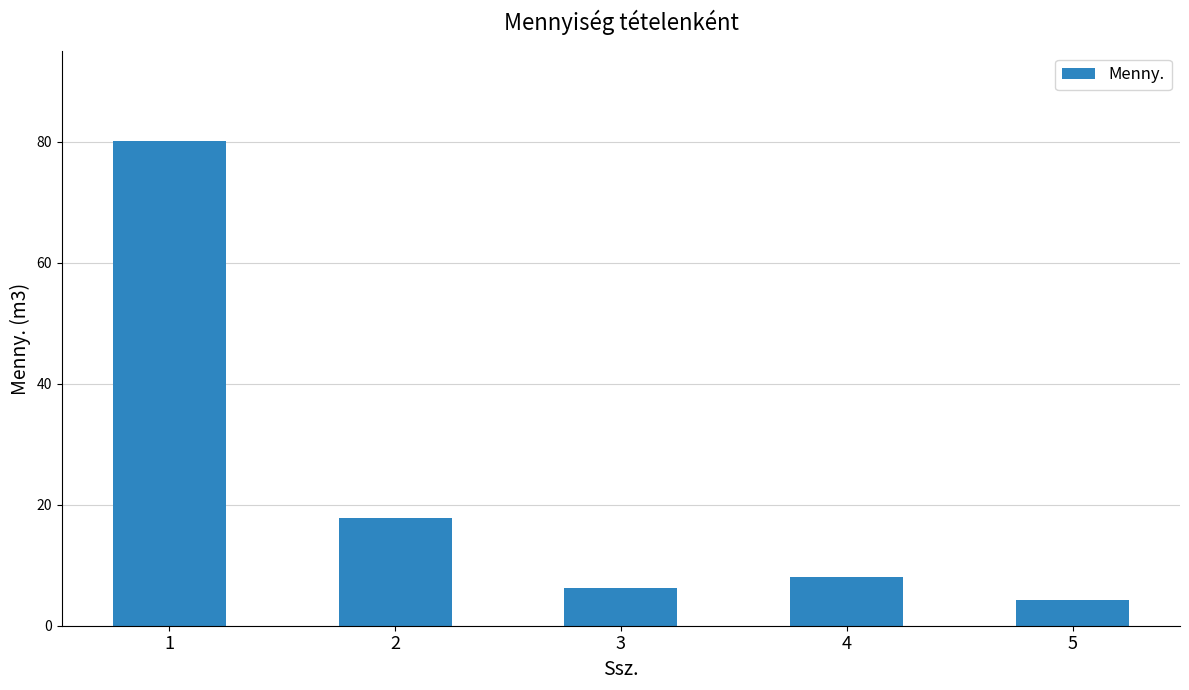

Where does the data first go above 8?

1